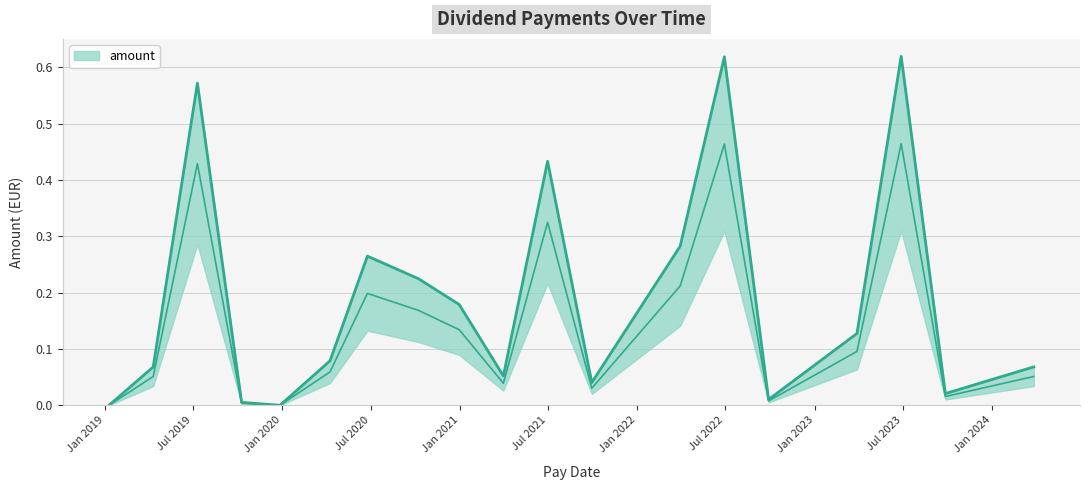

Is it true that the value at 2022-06-29 is 1.0?

False